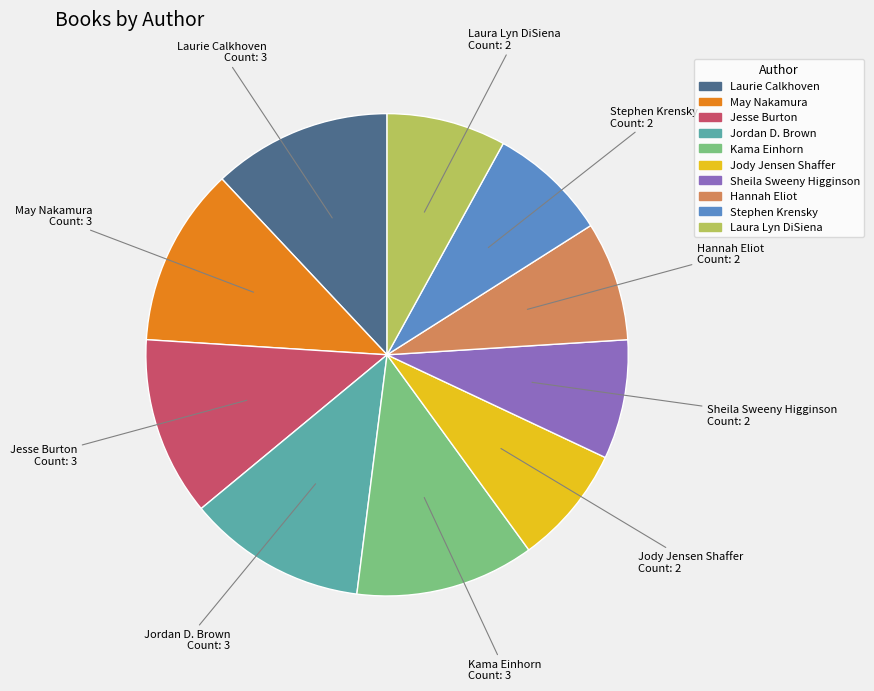

How many segments does this pie chart have?

10